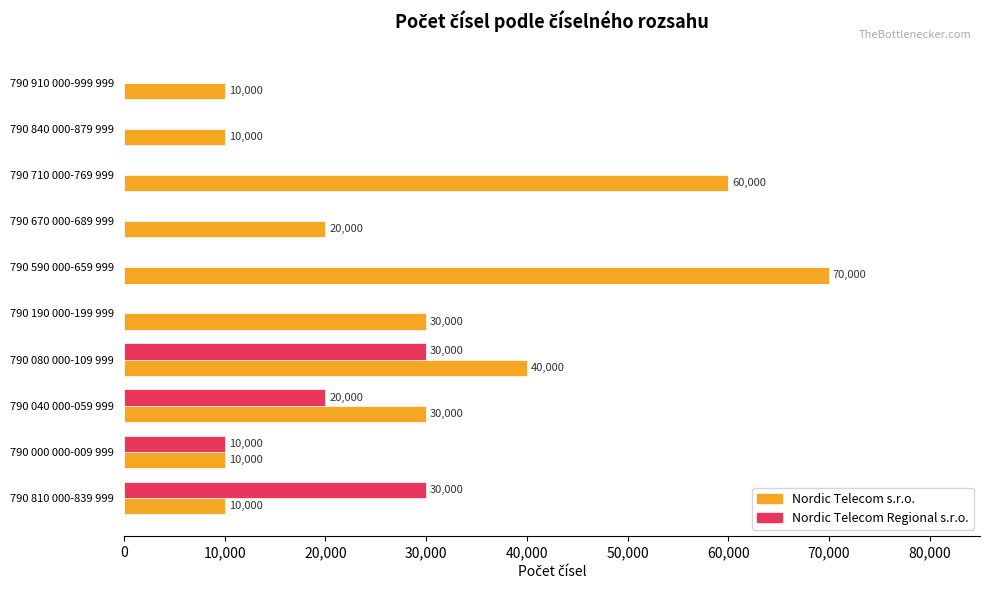

Which series changed the most between 790 670 000-689 999 and 790 840 000-879 999?

Nordic Telecom s.r.o.